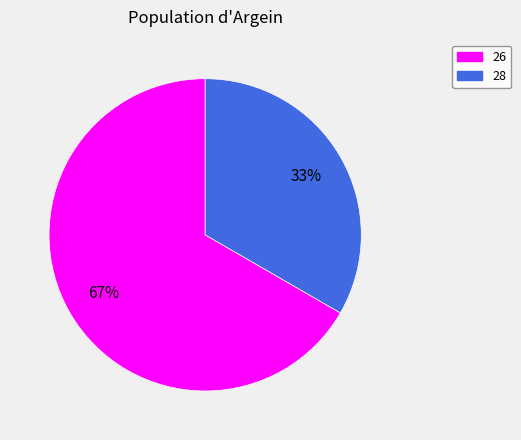

What is the largest slice in the pie chart?

26